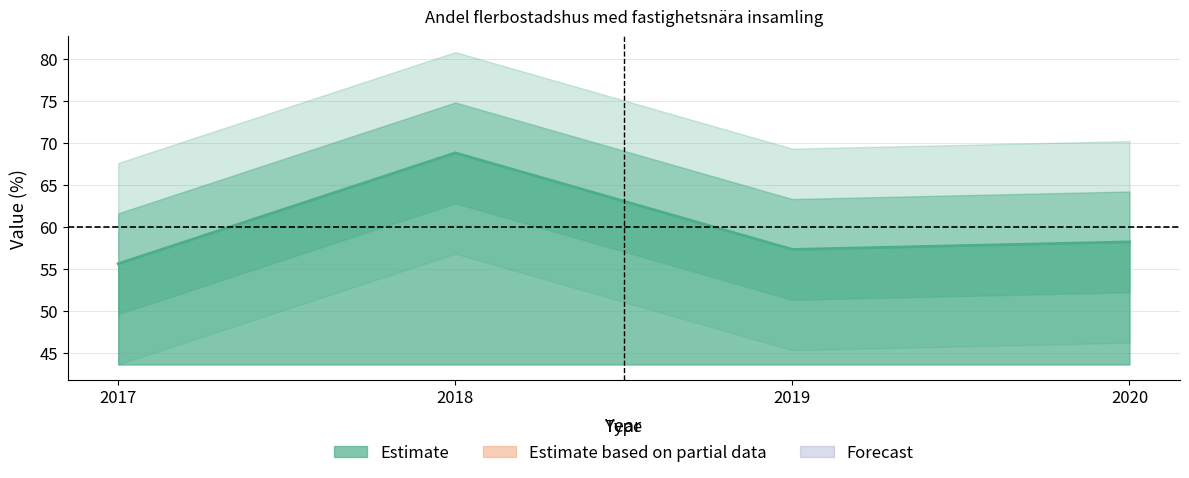

The value at 2018 is 16.5. True or false?

False